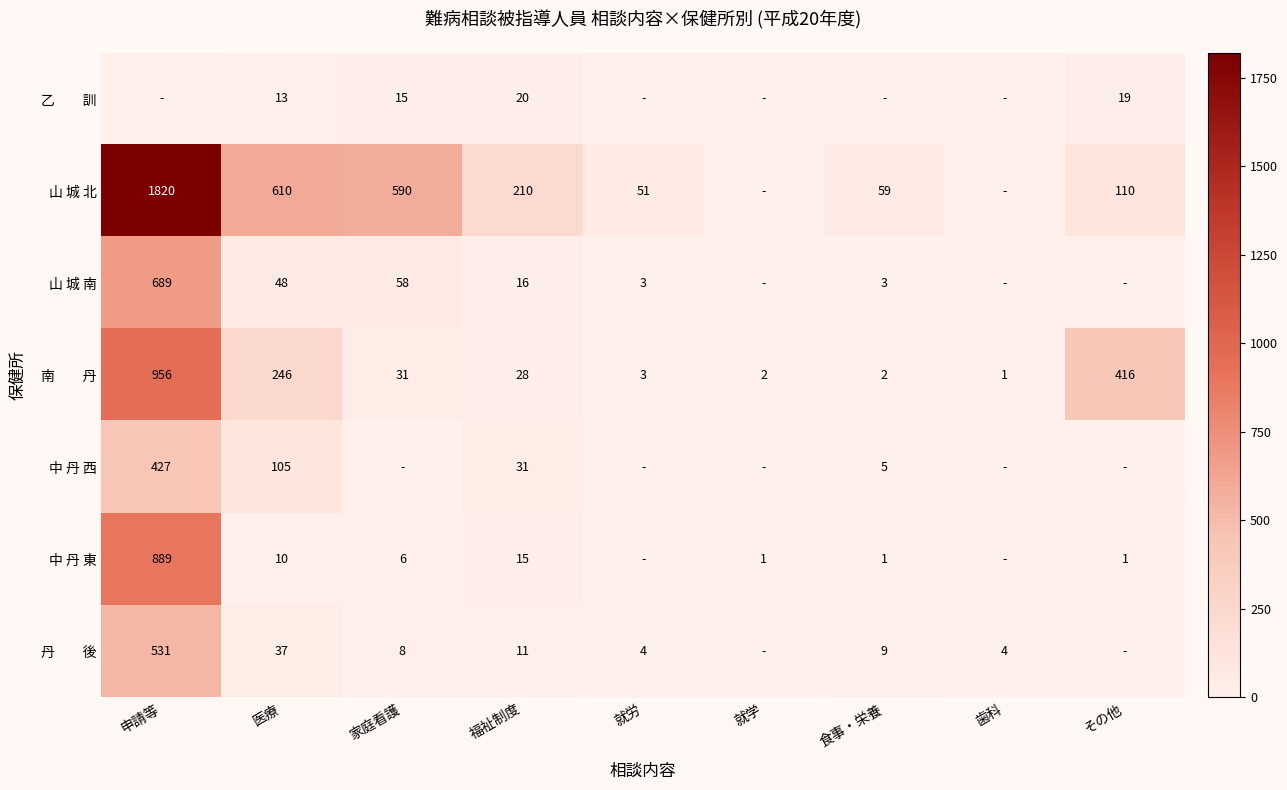

What is the difference between the 山 城 北 values at 家庭看護 and その他?

480